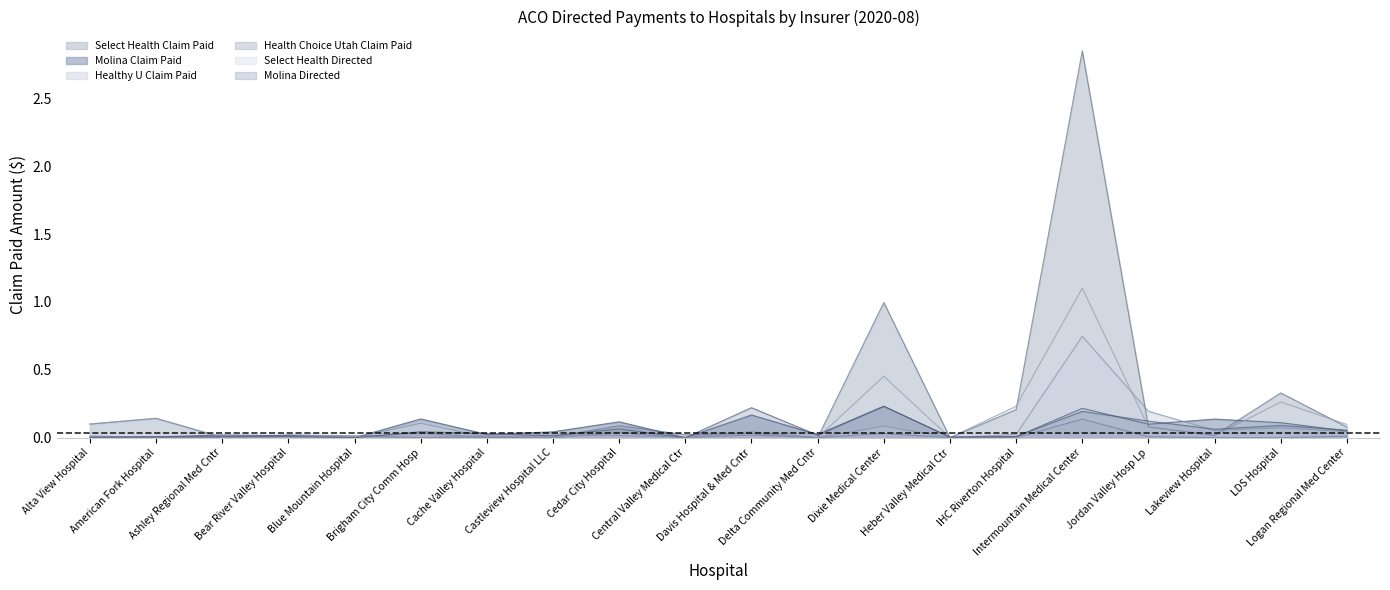

What is the maximum value shown in the chart?

2.8